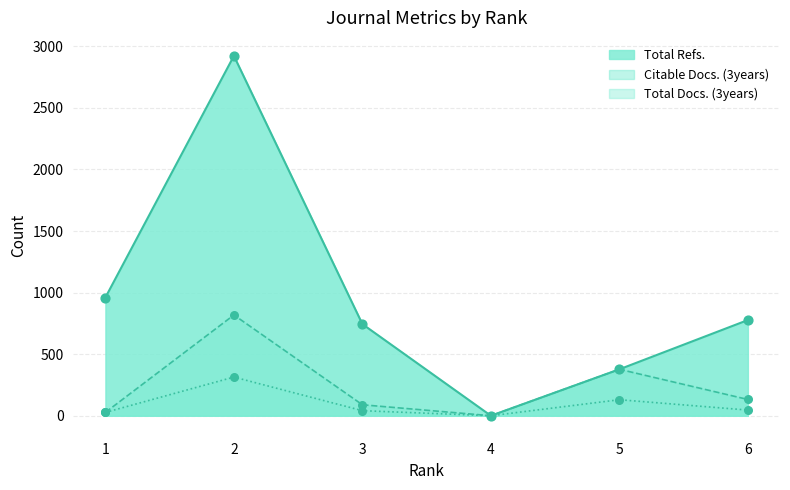

What are all the series names shown in the legend?

Total Refs., Citable Docs. (3years), Total Docs. (3years)